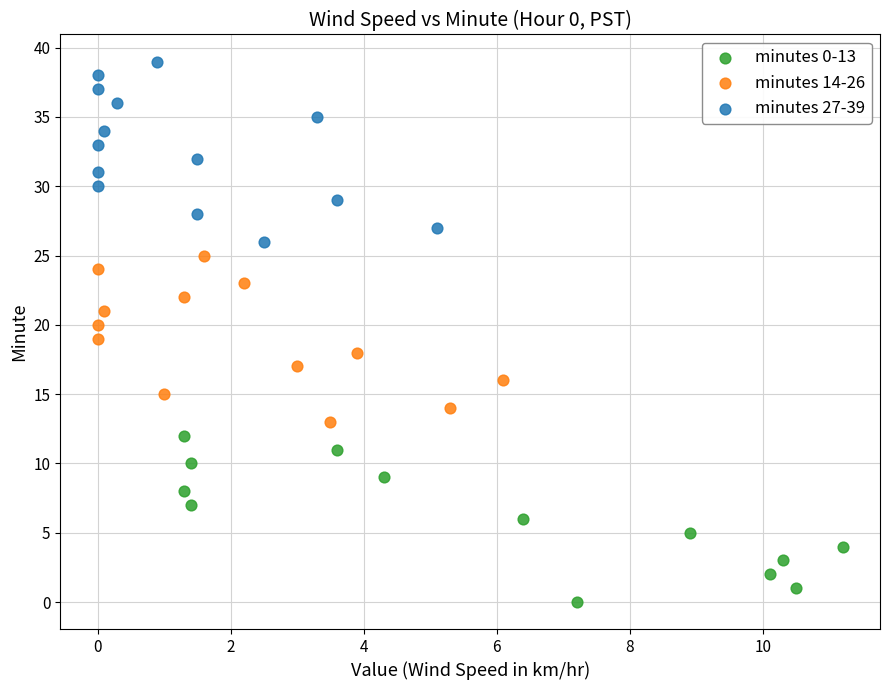

Which series contains the lowest Y value?

minutes 0-13